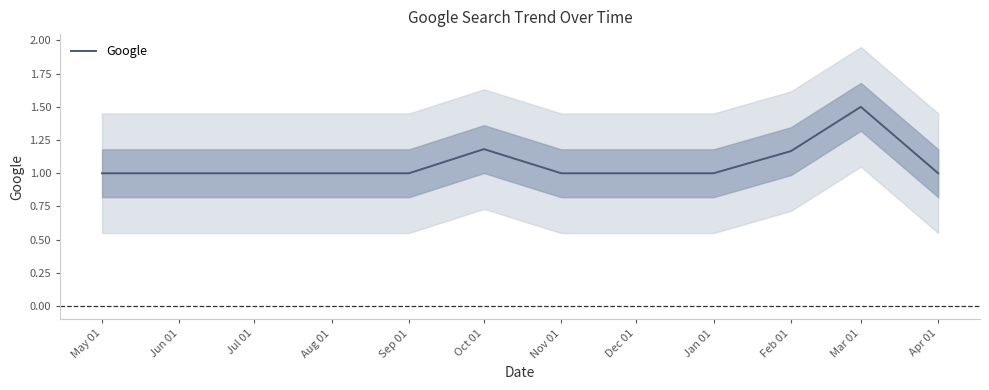

Which category has the lowest value across all series?

May 01